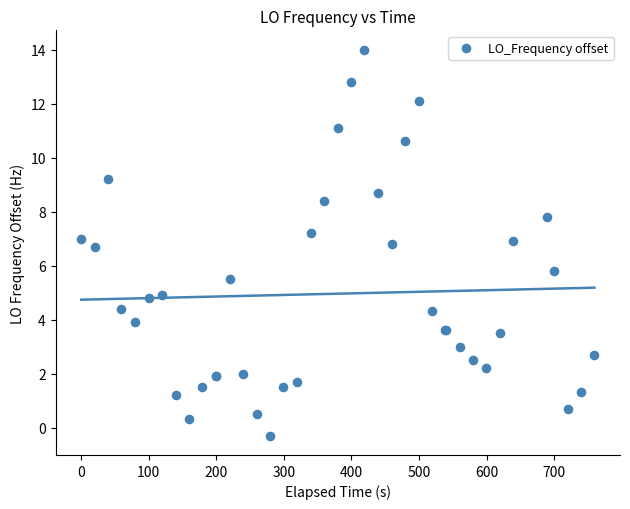

What Y value in the scatter plot is closest to 6?

5.8